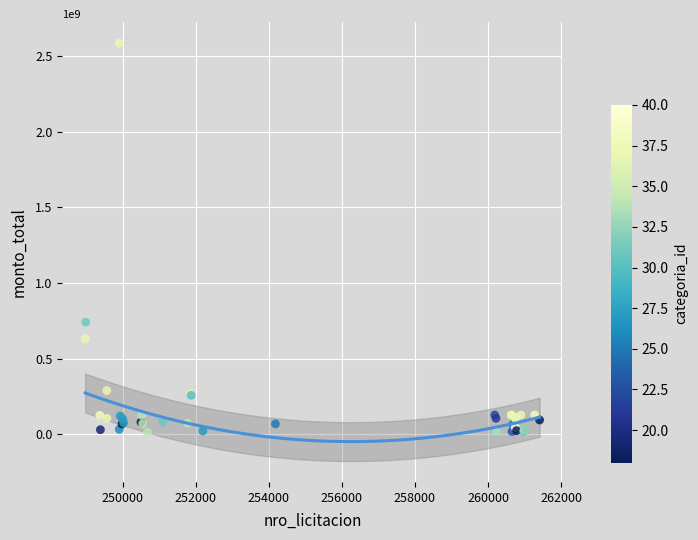

What Y value in the scatter plot is closest to 1298860000?

740000000